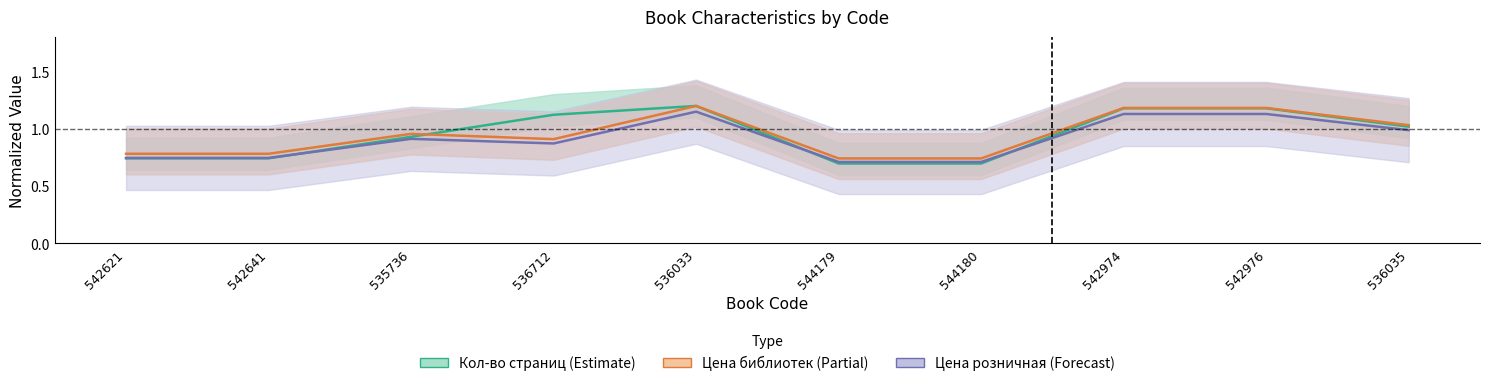

What is the highest value of the Кол-во страниц (Estimate) series?

1.2